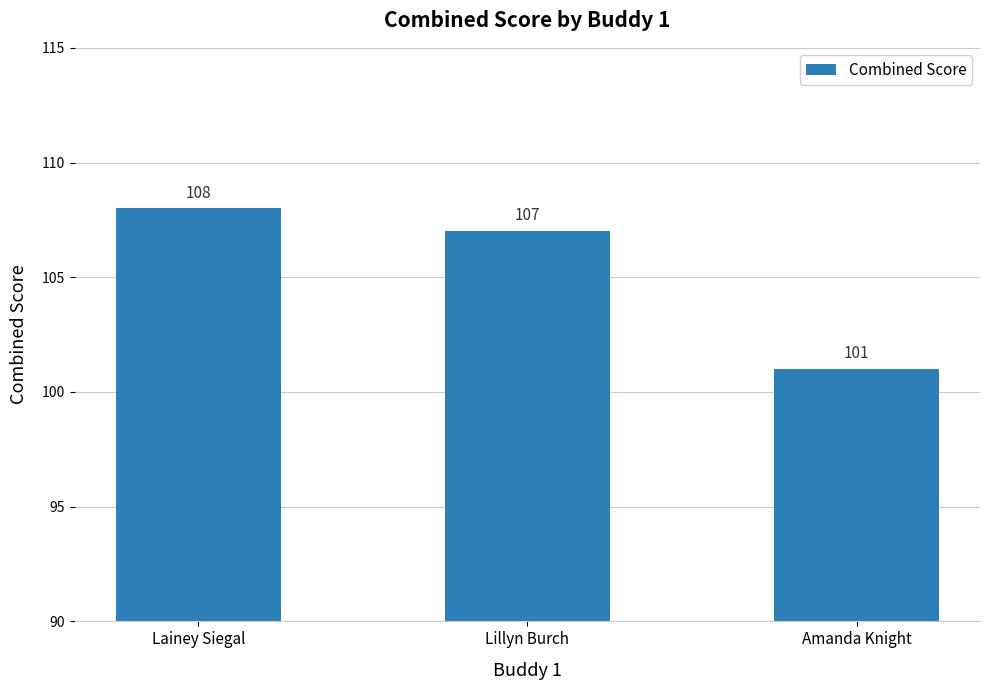

Is it true that the value at Lillyn Burch is 107?

True